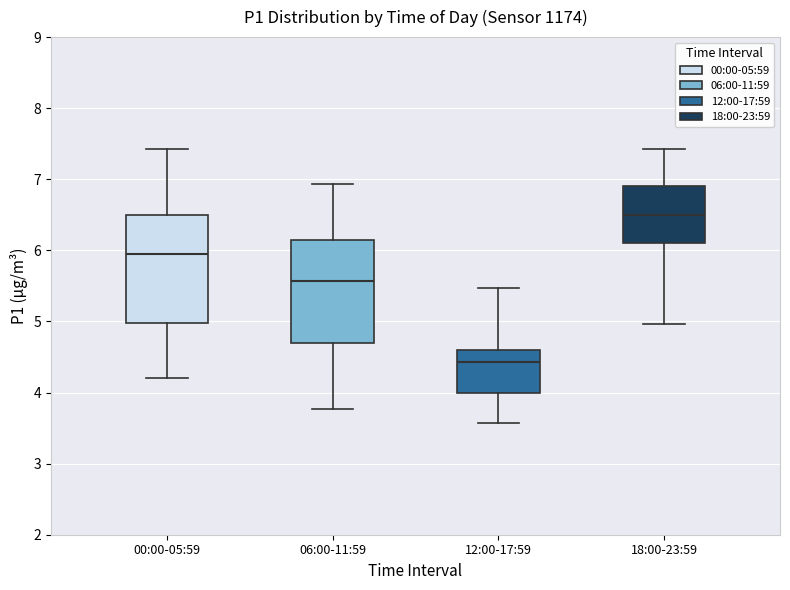

Where does the upper whisker of the box for 00:00-05:59 end on the y-axis? The values are not printed on the chart, so give them approximately, as read against the axis.

7.4